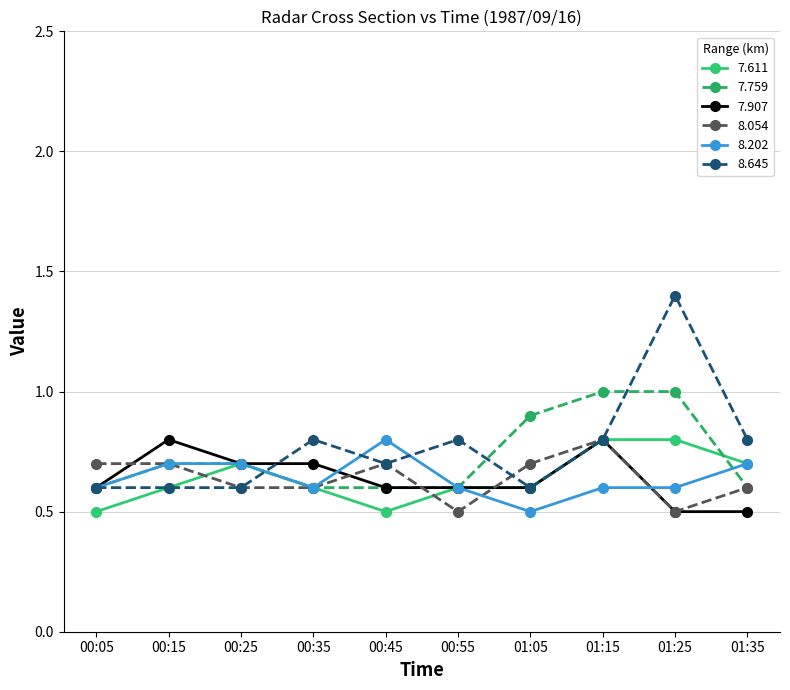

What is the difference between the maximum and minimum values in the 8.054 series?

0.3